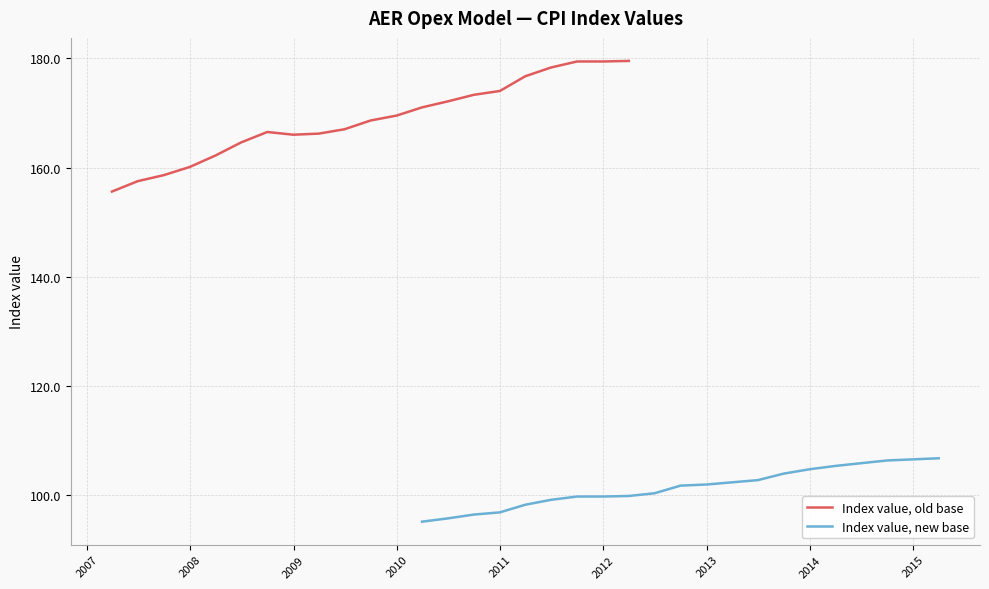

Is this an area chart (filled region under the line)?

No